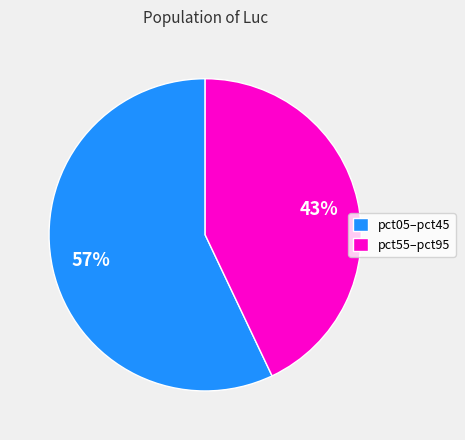

To the nearest percent, what is the difference between the largest and smallest slice percentages?

14%